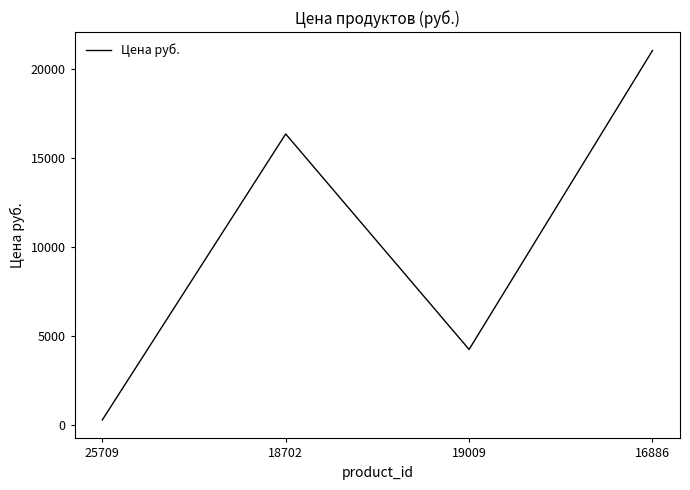

At which category does the data reach its first local valley?

19009